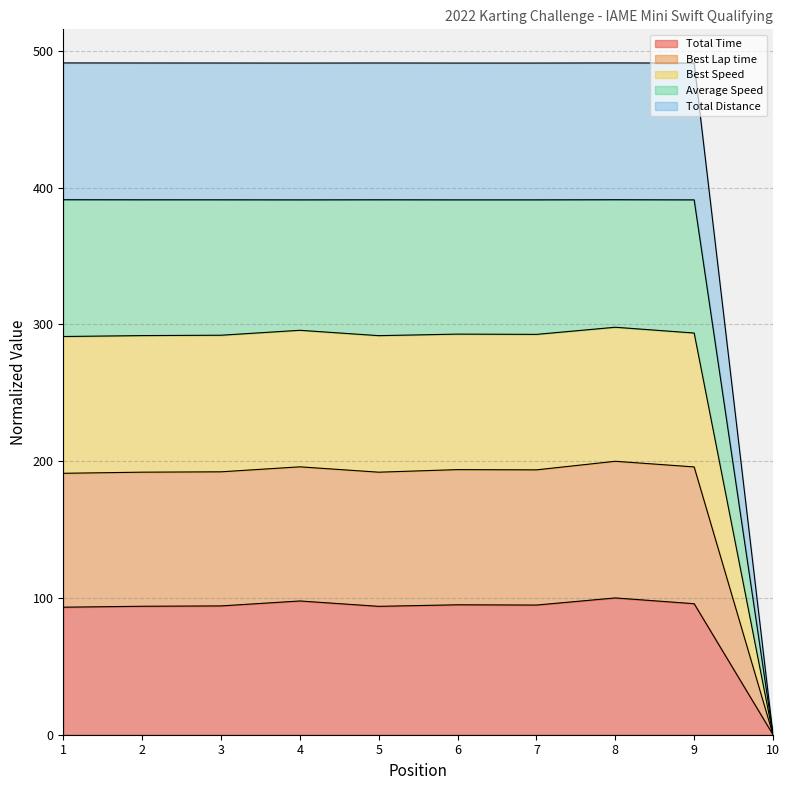

The value of Total Time at 1 is 93.2. True or false?

True